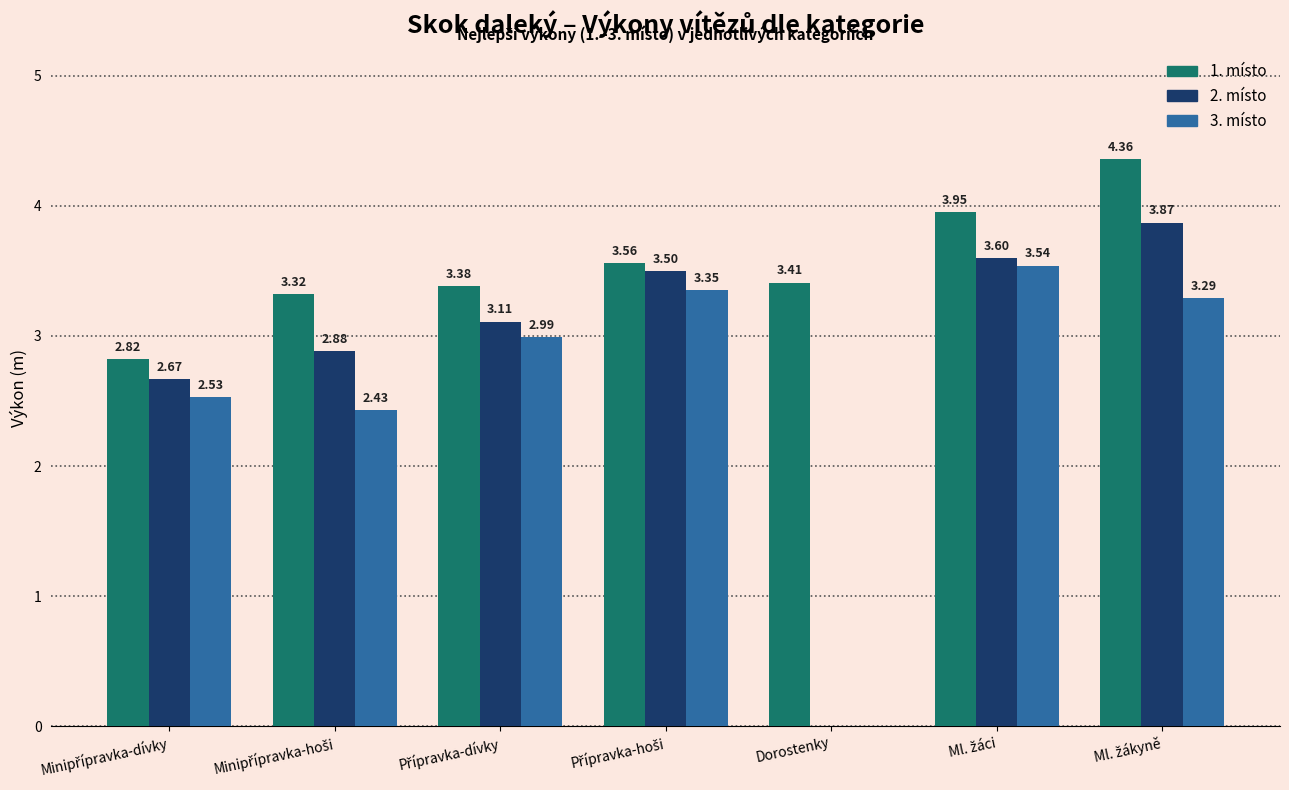

At which label is 2. místo closest to 1?

Dorostenky